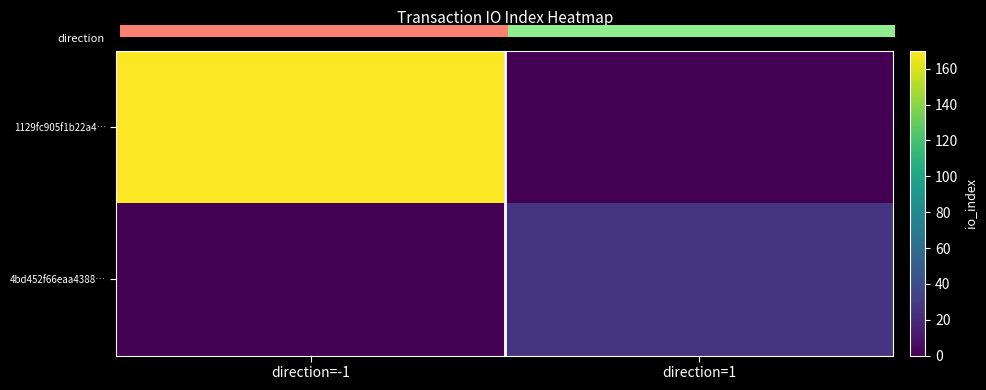

True or false: 4bd452f66eaa4388… has a value of -14 at direction=-1.

False